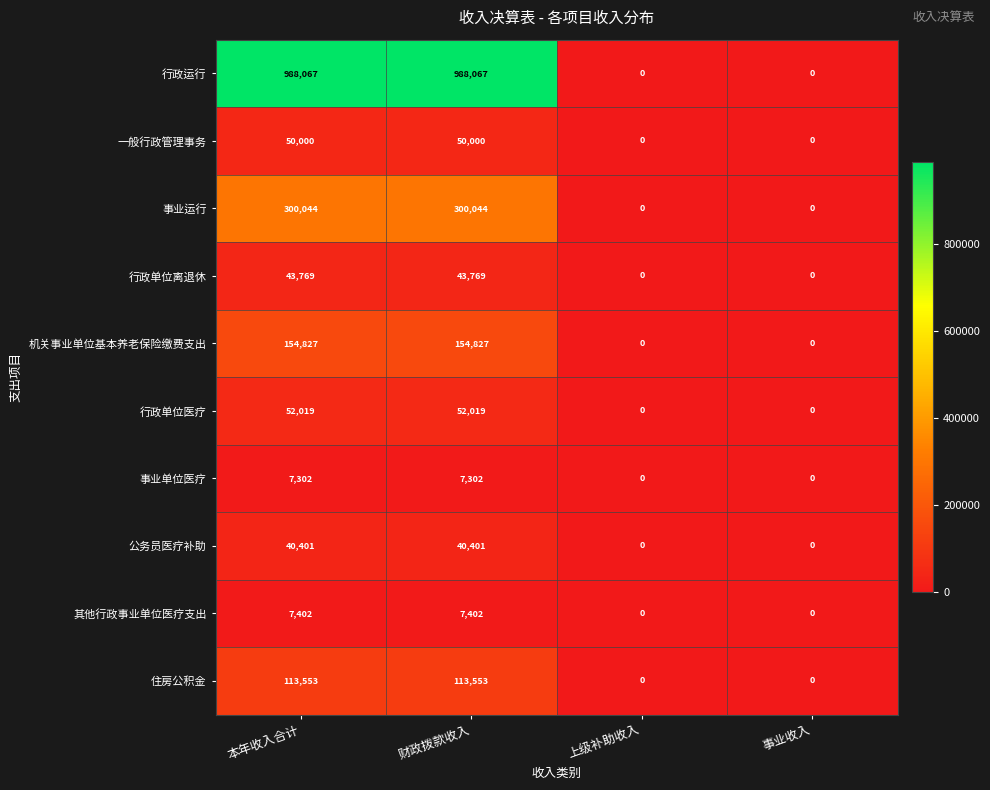

Is the value of 行政单位离退休 at 财政拨款收入 greater than the value of 机关事业单位基本养老保险缴费支出 at 事业收入?

Yes